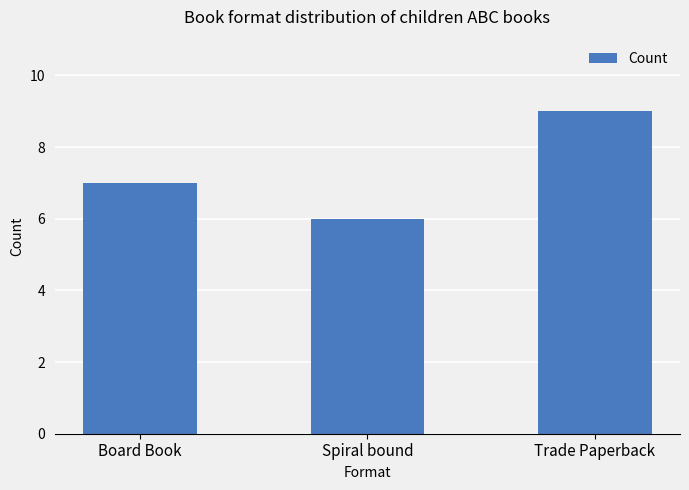

How many values are between 6 and 9?

3